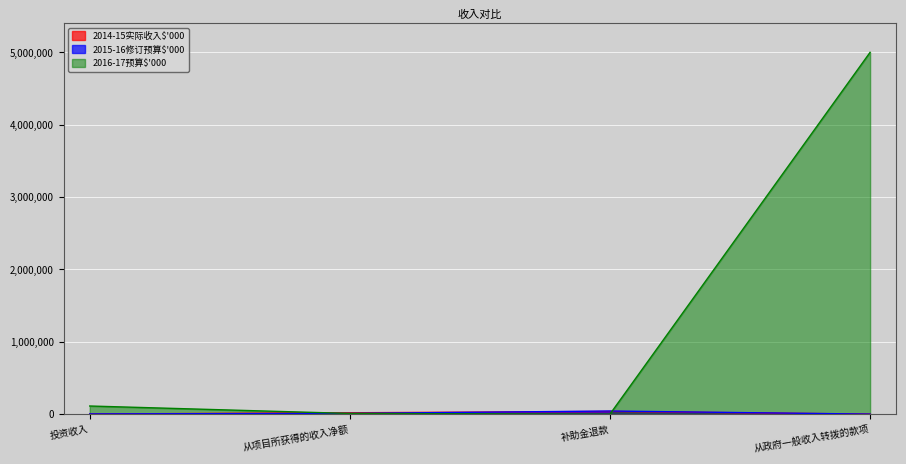

Count the number of data series in this chart.

3